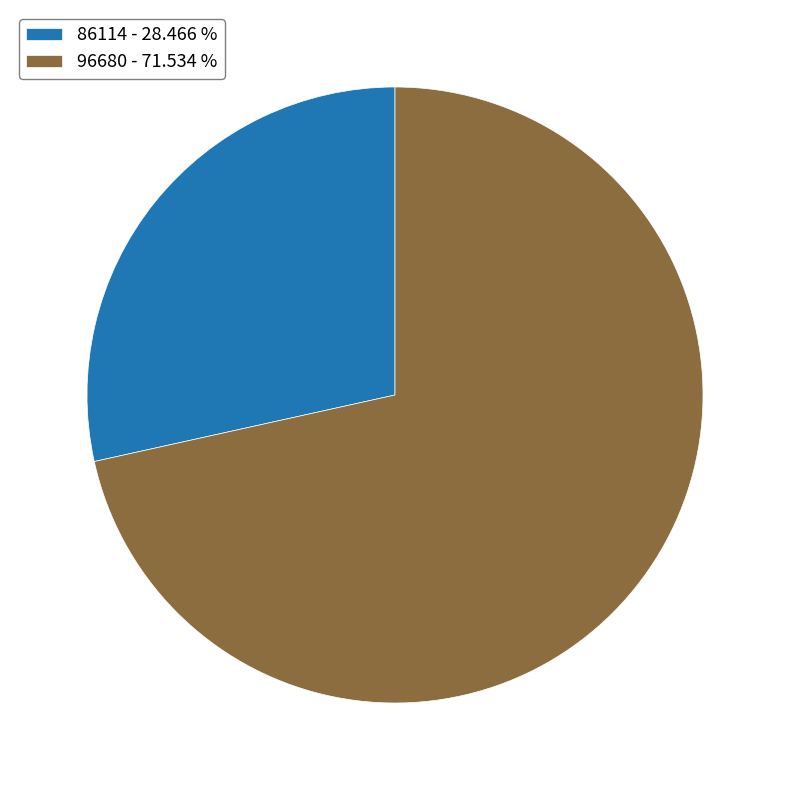

Does any single category account for the majority?

Yes